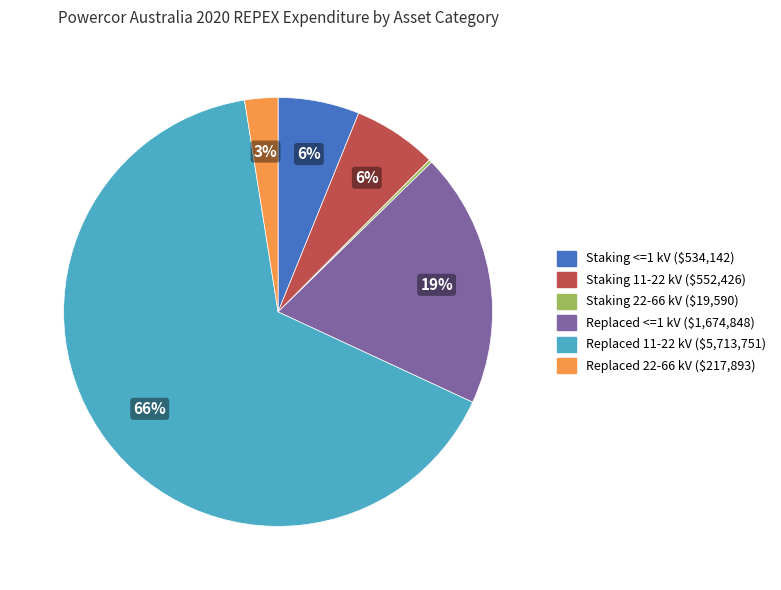

What percentage is the Replaced 11-22 kV slice, to the nearest percent?

66%